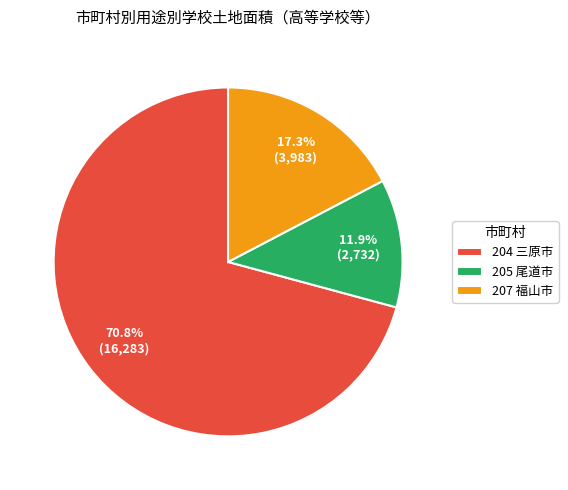

Is there a majority slice in this chart?

Yes